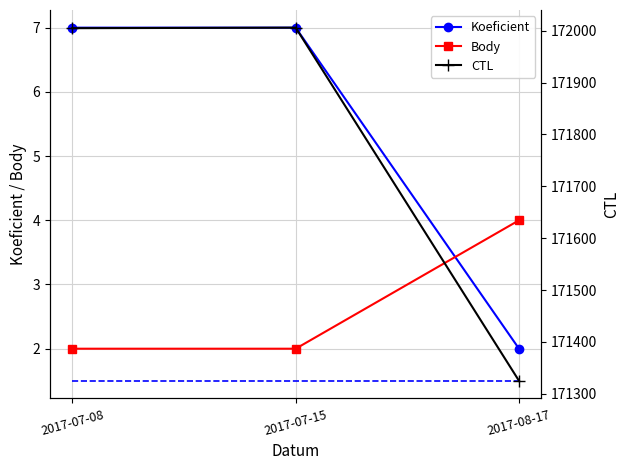

At which category is the sum across all series the highest?

2017-07-15